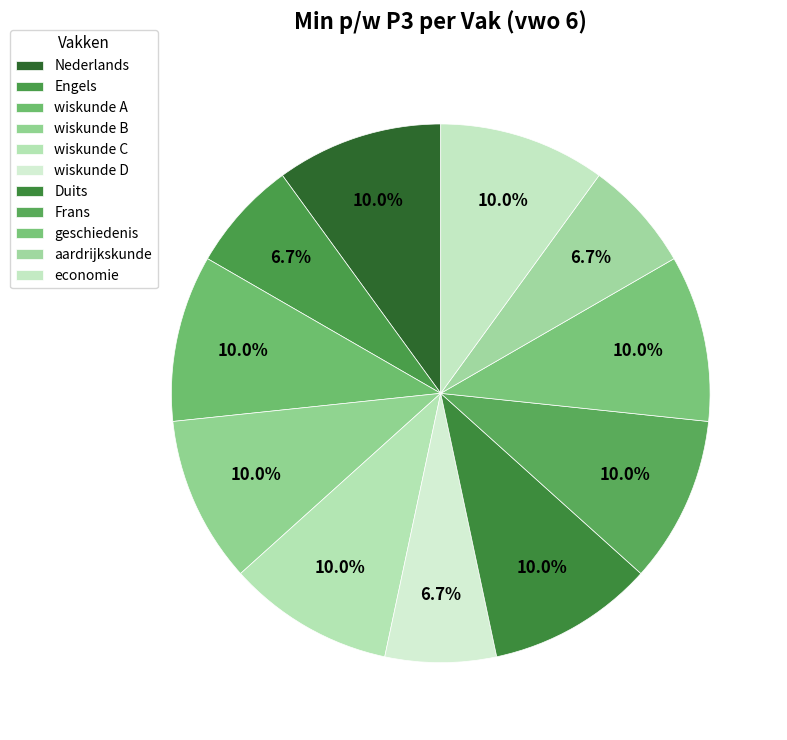

How many slices are in this pie chart?

11